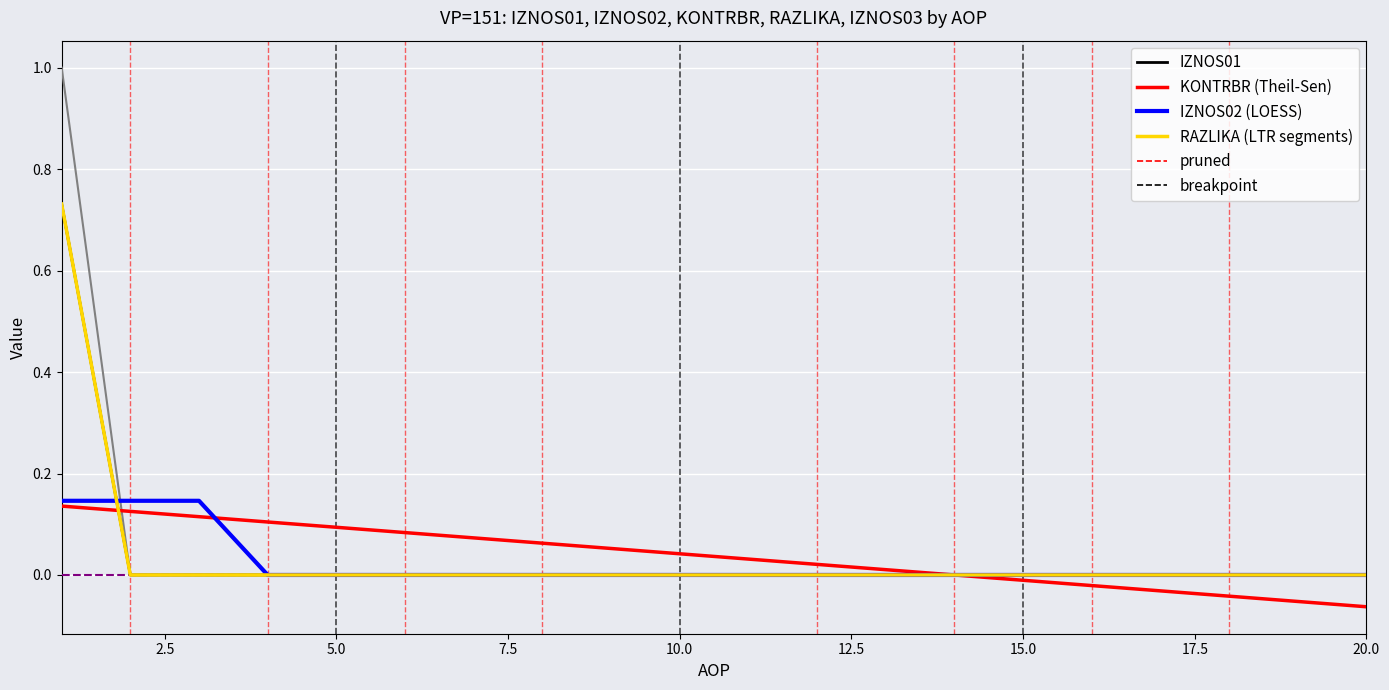

Does the chart display data point markers on the line(s)?

No